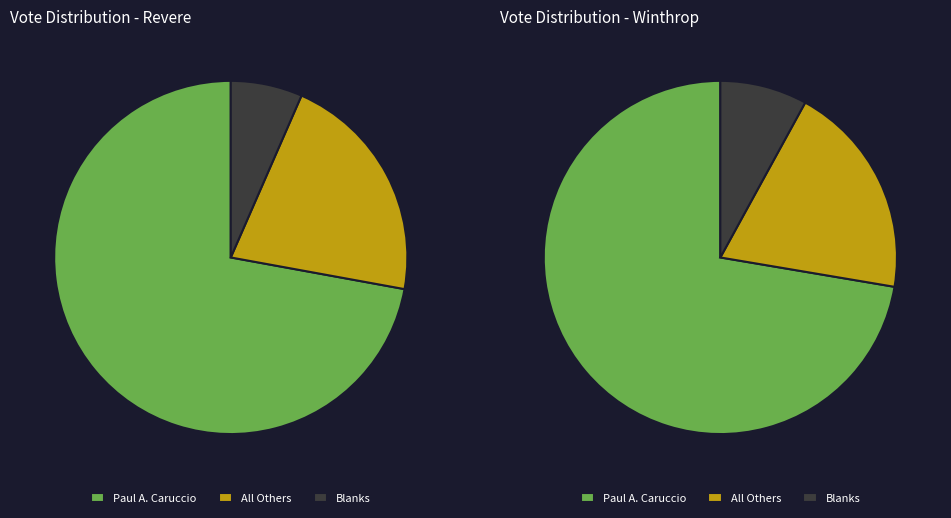

What portion of the pie excludes Revere?

75.6%